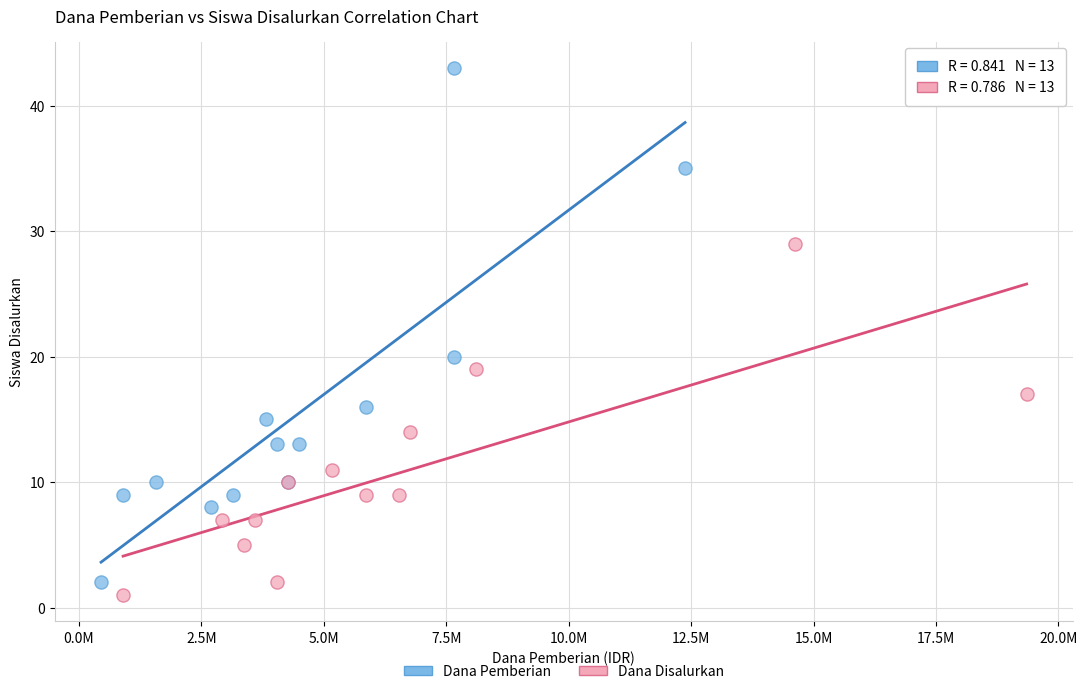

Which series has the largest Y range (max minus min)?

Dana Pemberian